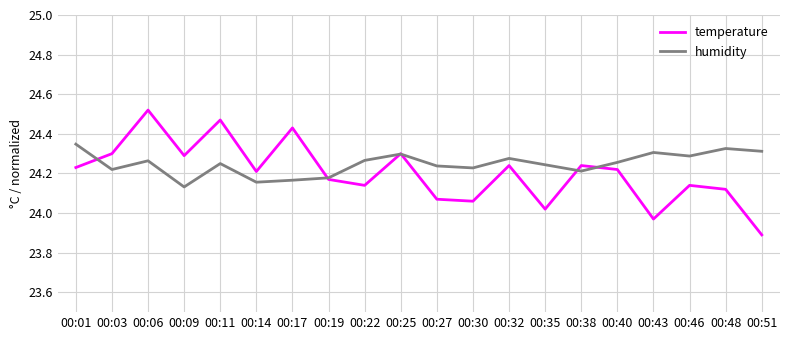

Does the chart display data point markers on the line(s)?

No